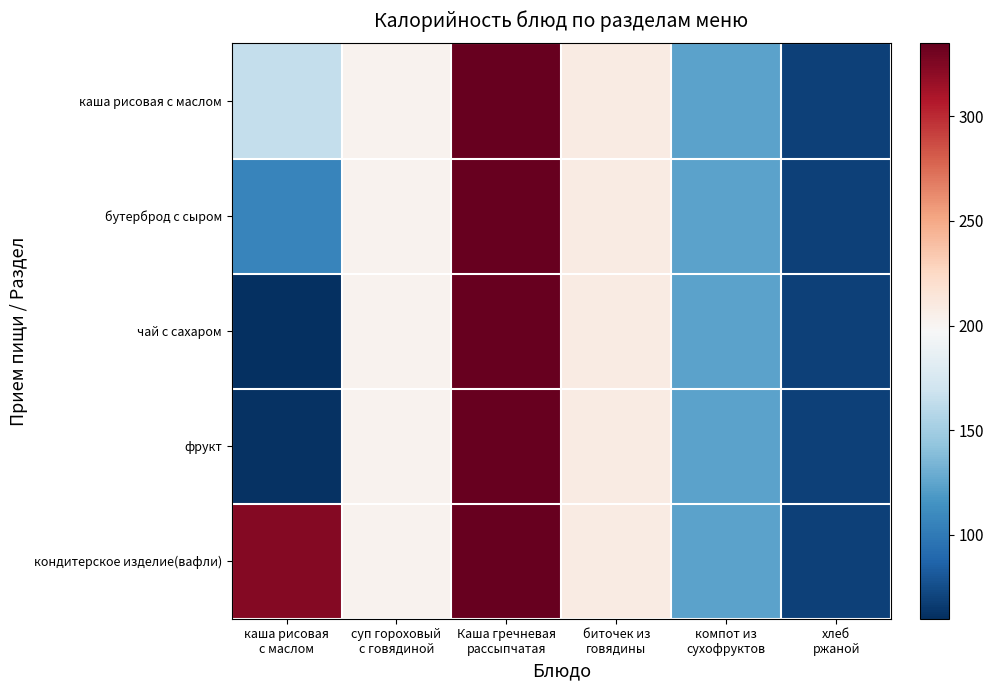

Reading left to right, extract all data points from this chart.

каша рисовая с маслом: каша рисовая
с маслом=164.5	суп гороховый
с говядиной=202.0	Каша гречневая
рассыпчатая=334.8	биточек из
говядины=208.8	компот из
сухофруктов=124.0	хлеб
ржаной=69.0
бутерброд с сыром: каша рисовая
с маслом=107.0	суп гороховый
с говядиной=202.0	Каша гречневая
рассыпчатая=334.8	биточек из
говядины=208.8	компот из
сухофруктов=124.0	хлеб
ржаной=69.0
чай с сахаром: каша рисовая
с маслом=60.0	суп гороховый
с говядиной=202.0	Каша гречневая
рассыпчатая=334.8	биточек из
говядины=208.8	компот из
сухофруктов=124.0	хлеб
ржаной=69.0
фрукт: каша рисовая
с маслом=61.1	суп гороховый
с говядиной=202.0	Каша гречневая
рассыпчатая=334.8	биточек из
говядины=208.8	компот из
сухофруктов=124.0	хлеб
ржаной=69.0
кондитерское изделие(вафли): каша рисовая
с маслом=323.4	суп гороховый
с говядиной=202.0	Каша гречневая
рассыпчатая=334.8	биточек из
говядины=208.8	компот из
сухофруктов=124.0	хлеб
ржаной=69.0